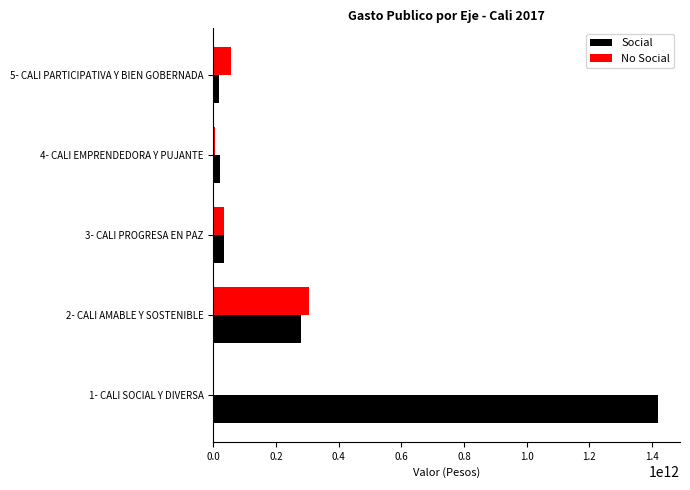

At which category is the sum across all series the highest?

1- CALI SOCIAL Y DIVERSA